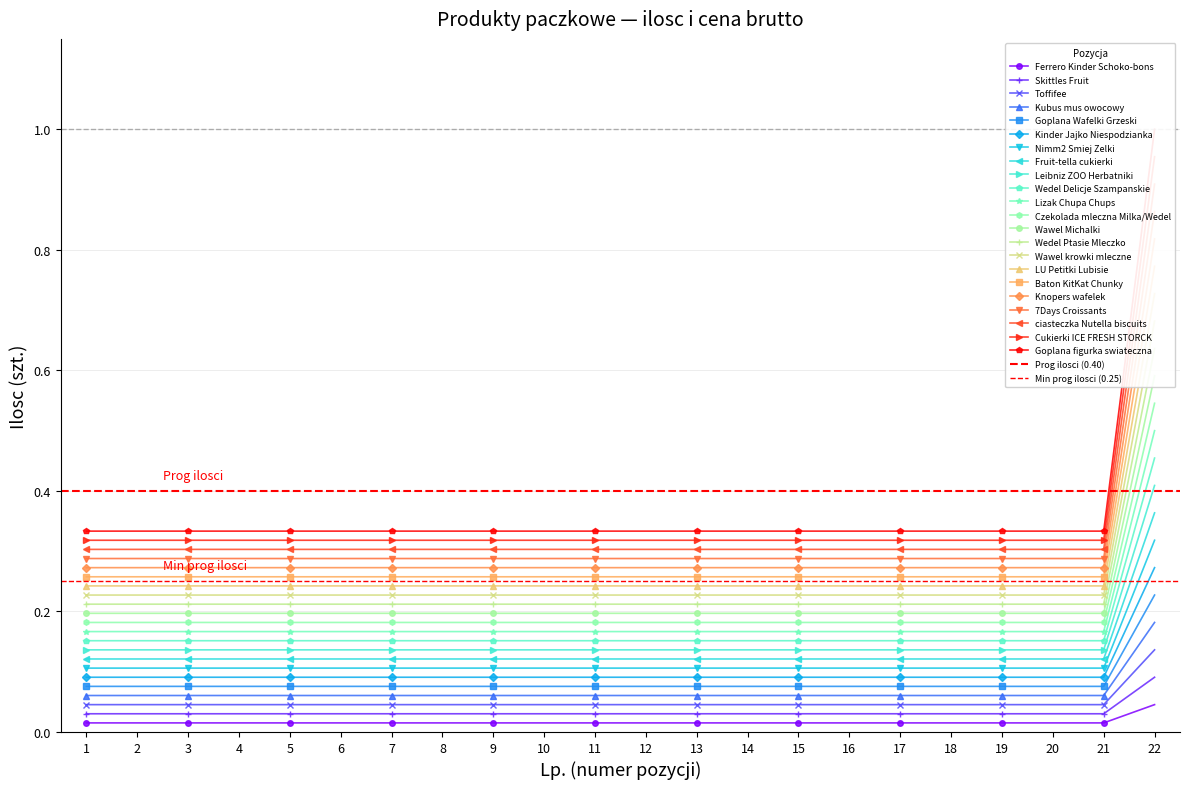

Count the values in the range 0 to 1.

22